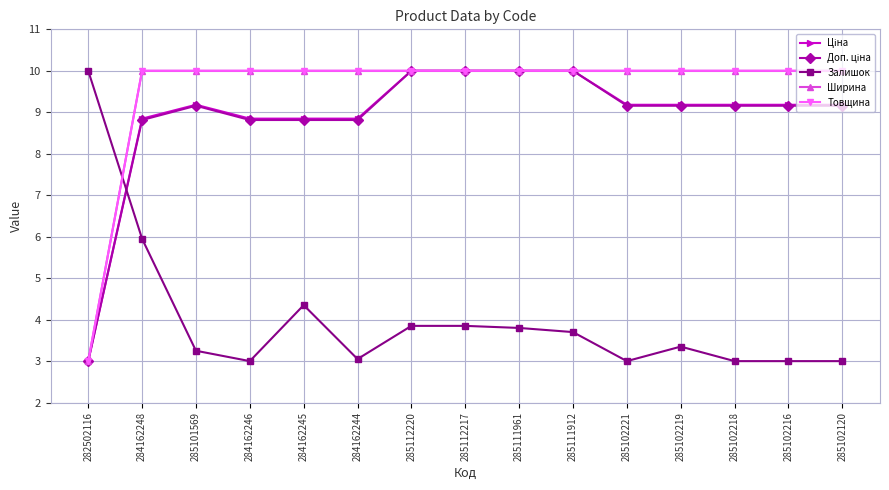

Is this an area chart (filled region under the line)?

No